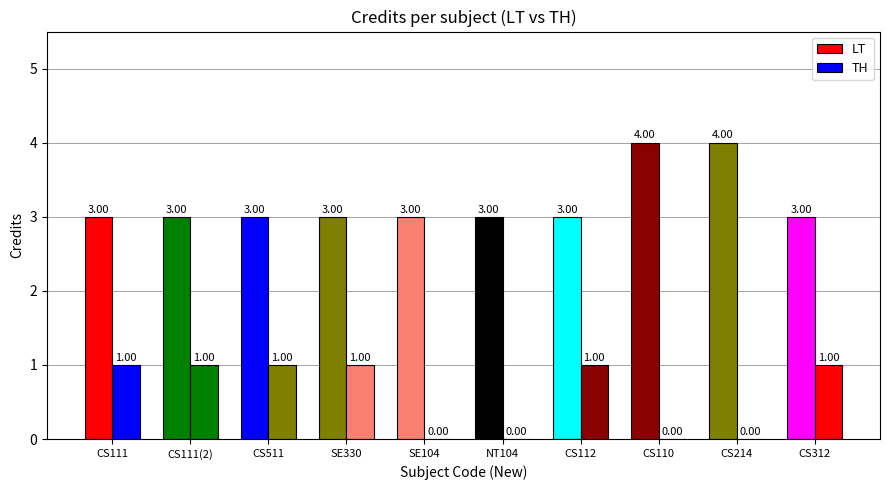

Reading left to right, extract all data points from this chart.

LT: CS111=3	CS111(2)=3	CS511=3	SE330=3	SE104=3	NT104=3	CS112=3	CS110=4	CS214=4	CS312=3
TH: CS111=1	CS111(2)=1	CS511=1	SE330=1	SE104=0	NT104=0	CS112=1	CS110=0	CS214=0	CS312=1